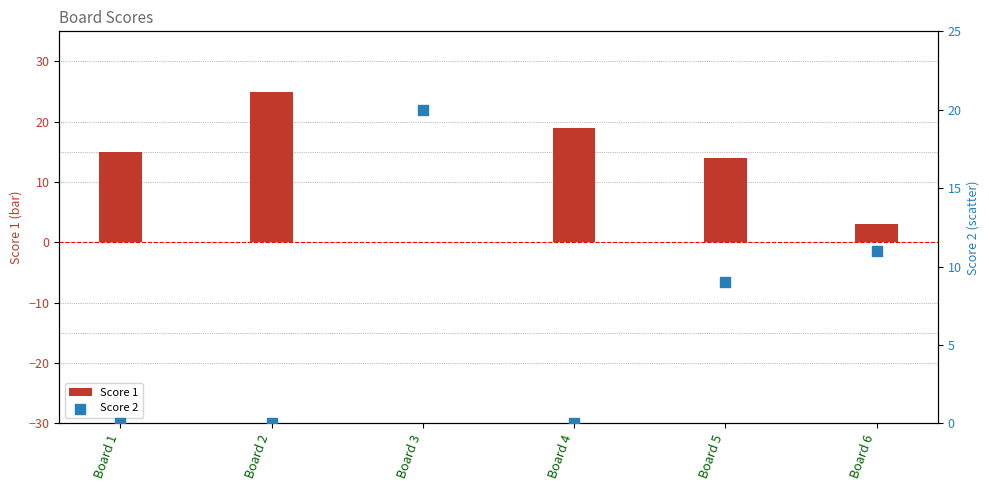

What is the total value across all series at Board 3?

20